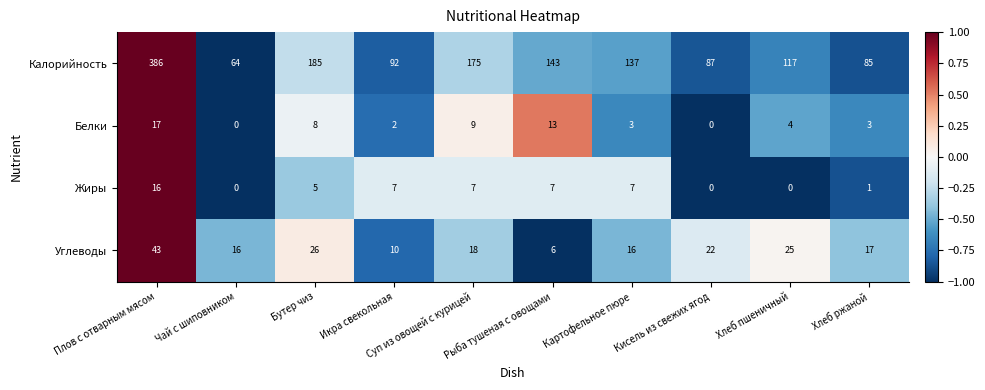

How many series are shown in this chart?

4